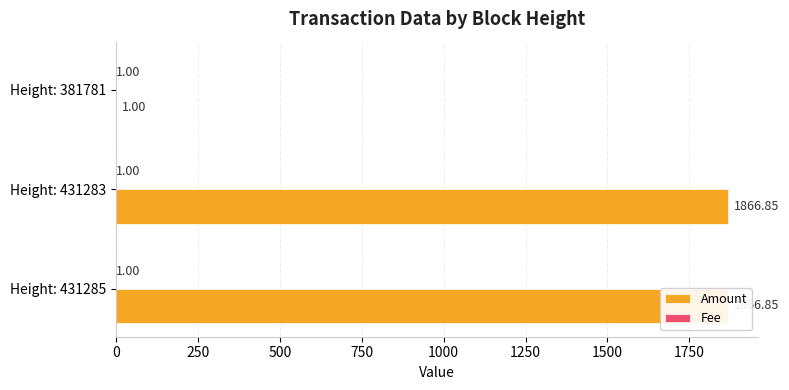

List the series in order of their peak value, lowest first.

Fee, Amount